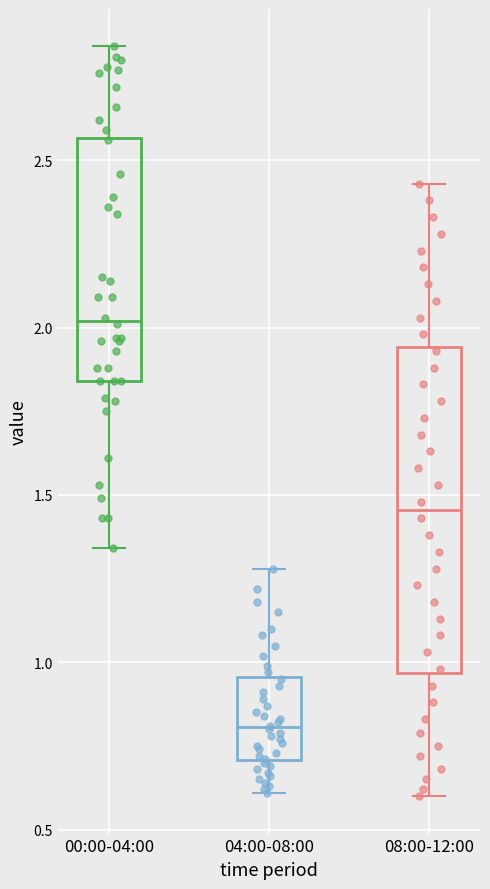

Which box's median line is the highest?

00:00-04:00